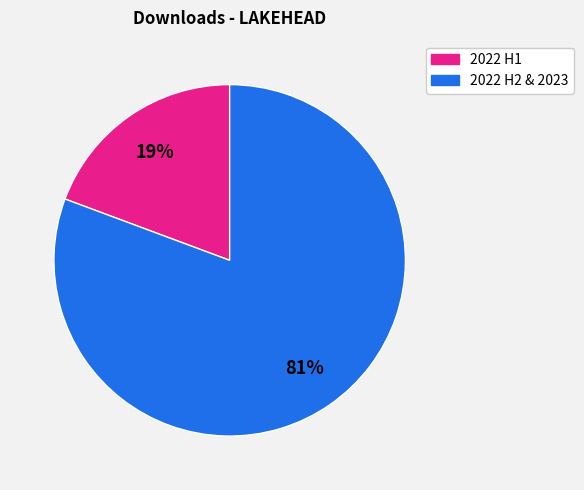

To the nearest percent, what is the average slice percentage?

50%